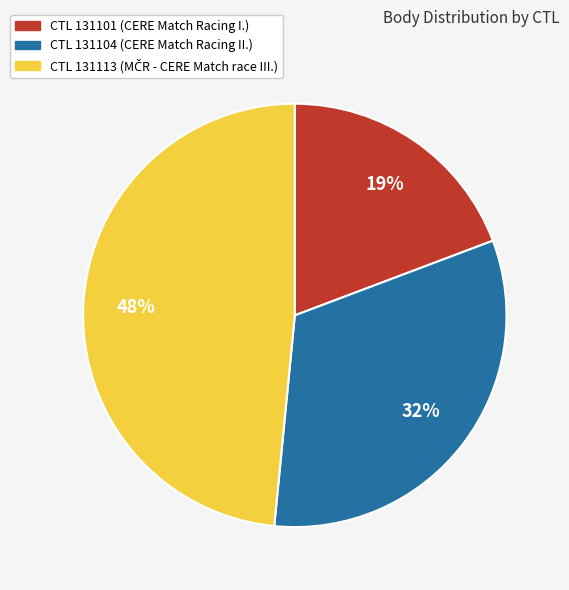

To the nearest percent, what is the difference between the largest and smallest slice percentages?

29%